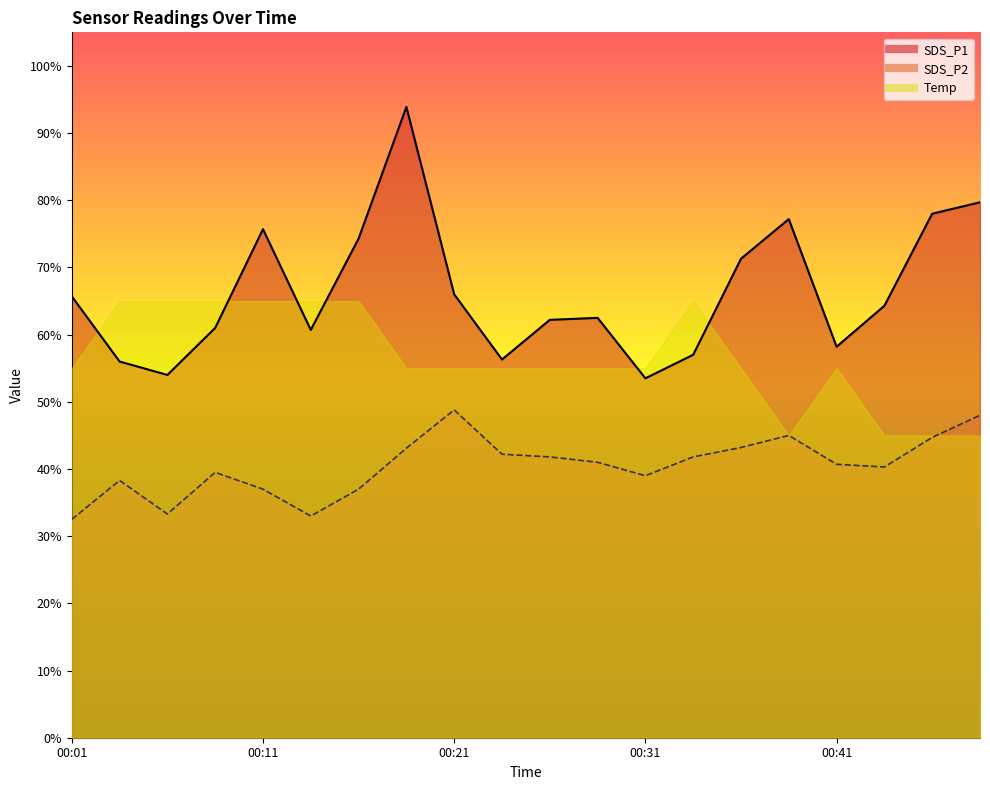

What is the value of the SDS_P2 point at the 19th from the left?

44.7